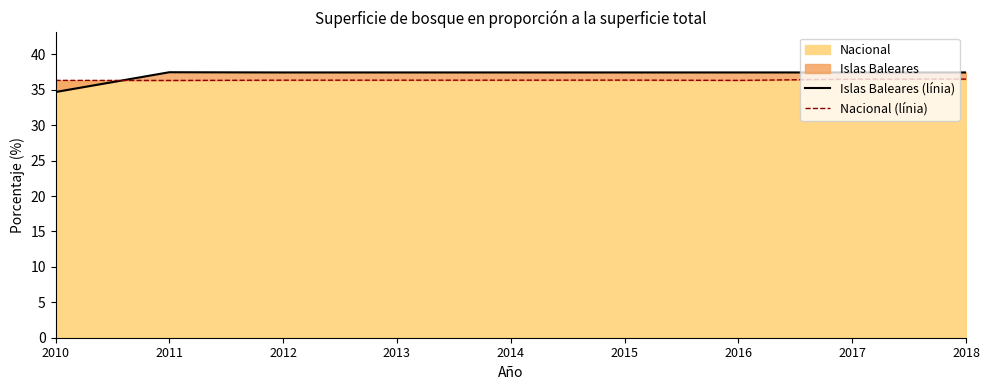

Which series has the largest total across all categories?

Islas Baleares (línia)